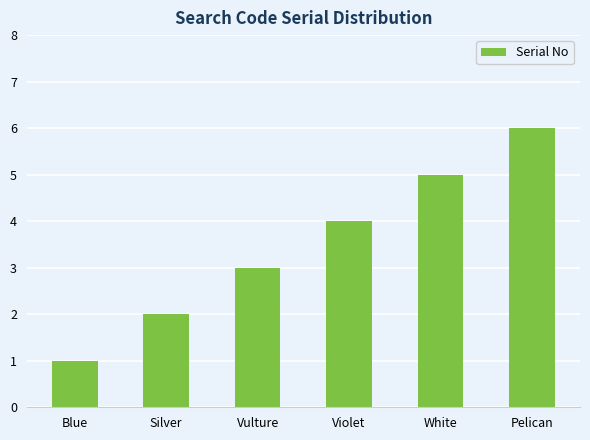

Which label corresponds to the smallest value in the chart?

Blue